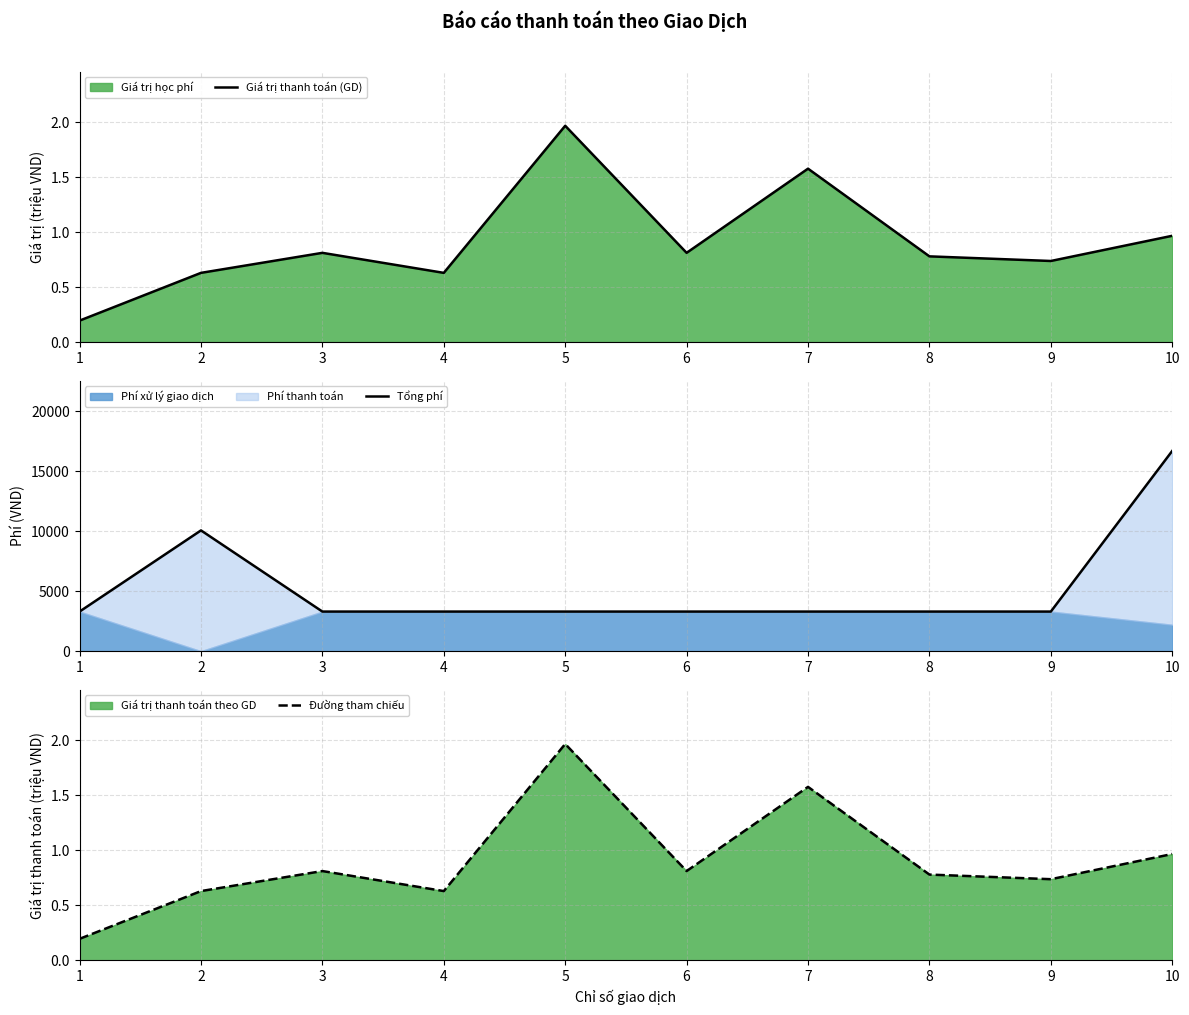

True or false: Giá trị thanh toán (GD) has a value of 0.8 at 8.

True